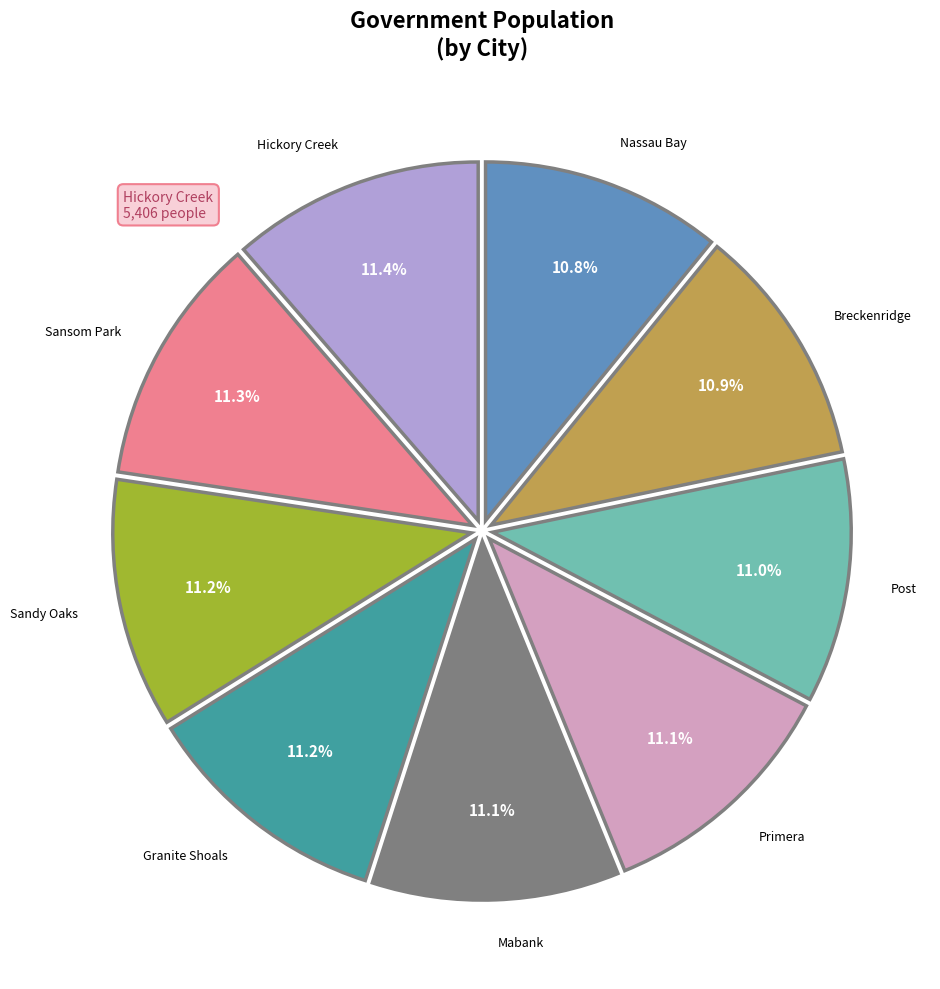

Is there a majority slice in this chart?

No